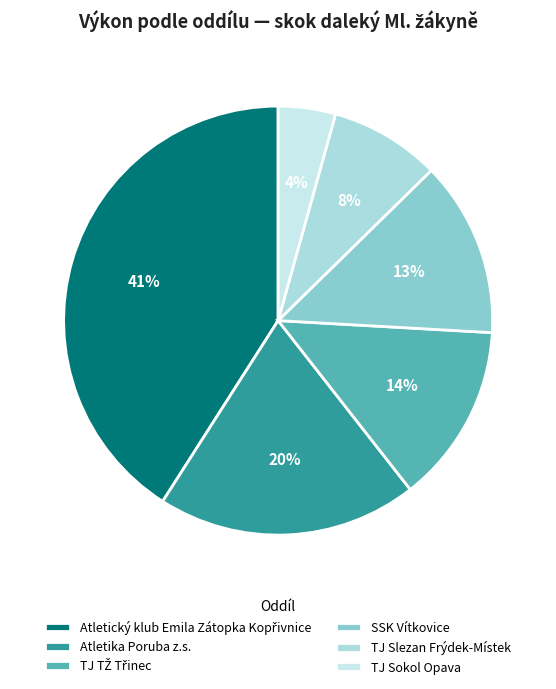

Does TJ TŽ Třinec represent more than half of the total?

No